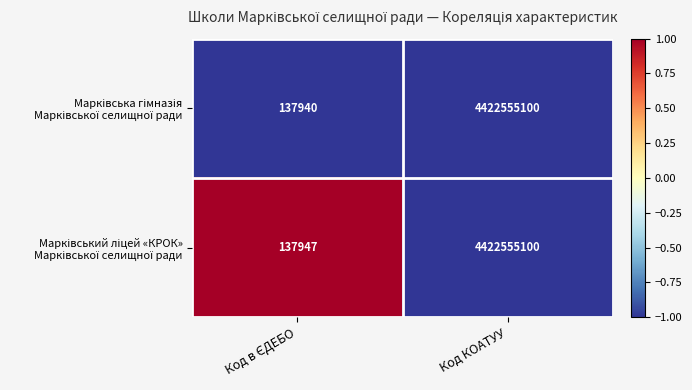

What is the total value across all series at Код КОАТУУ?

8845110200